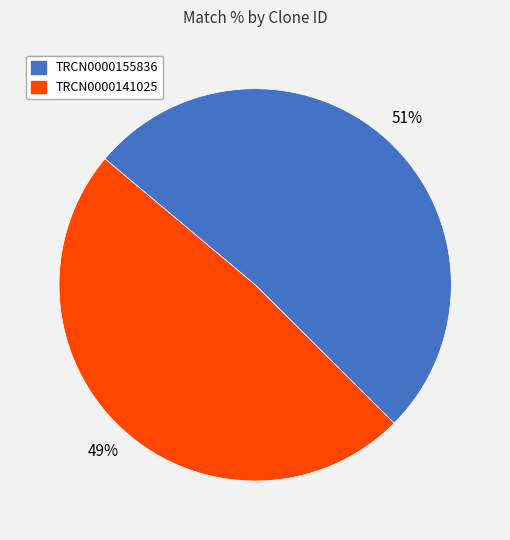

Is there any slice that represents more than half of the pie?

Yes